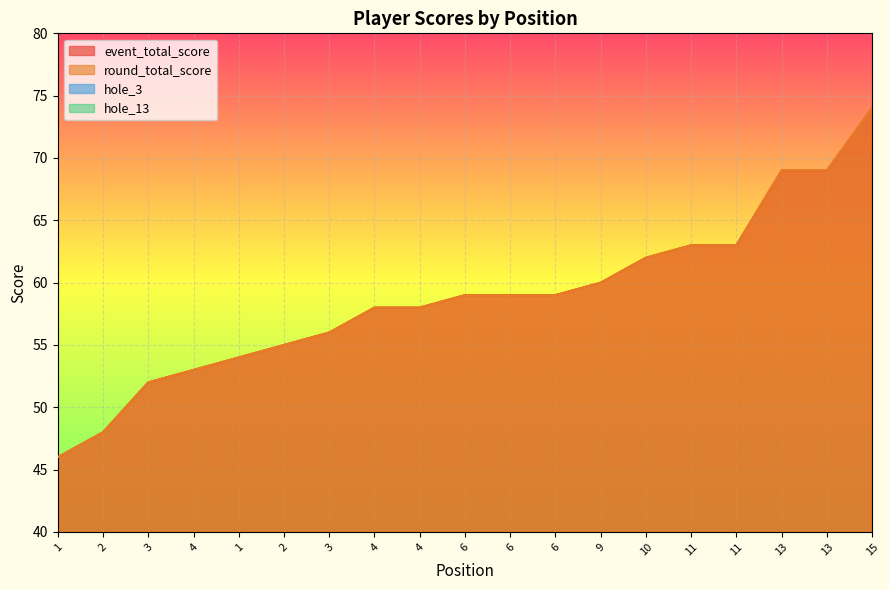

Reading left to right, transcribe all the data shown in this chart.

event_total_score: 1=46	2=48	3=52	4=53	1=54	2=55	3=56	4=58	4=58	6=59	6=59	6=59	9=60	10=62	11=63	11=63	13=69	13=69	15=74
round_total_score: 1=46	2=48	3=52	4=53	1=54	2=55	3=56	4=58	4=58	6=59	6=59	6=59	9=60	10=62	11=63	11=63	13=69	13=69	15=74
hole_3: 1=4	2=4	3=4	4=4	1=4	2=4	3=5	4=4	4=3	6=3	6=5	6=5	9=5	10=4	11=5	11=4	13=6	13=7	15=6
hole_13: 1=3	2=3	3=4	4=3	1=4	2=4	3=4	4=4	4=5	6=6	6=6	6=4	9=5	10=4	11=5	11=6	13=6	13=5	15=8